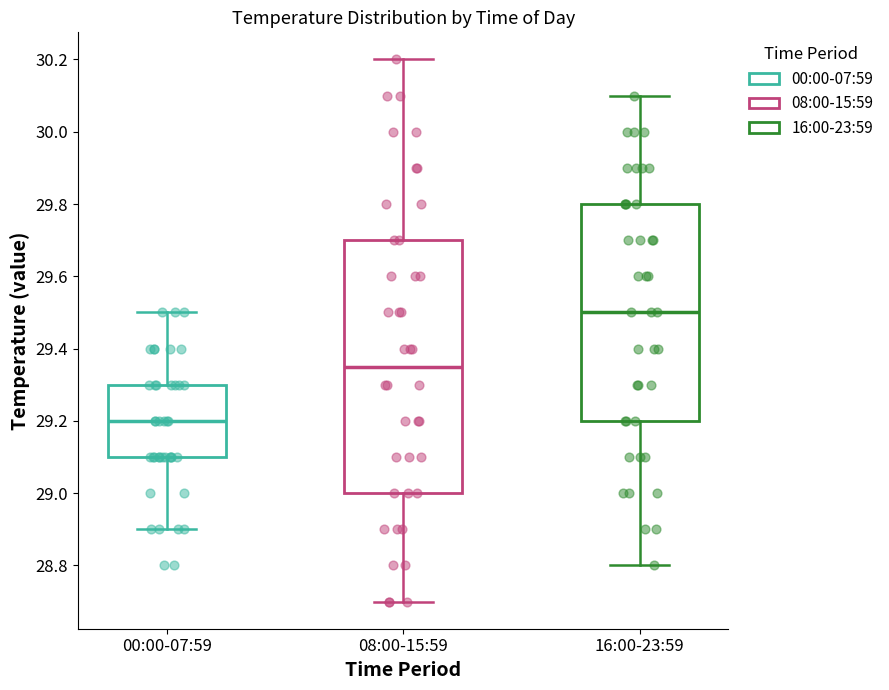

Reading left to right, read every box against the y-axis: the position of its median line, the range the box covers, and the ends of its whiskers. The values are not printed on the chart, so give them approximately, as read against the axis.

00:00-07:59: median 29.20, box 29.10 to 29.30, whiskers 28.90 to 29.50
08:00-15:59: median 29.36, box 29.00 to 29.70, whiskers 28.70 to 30.20
16:00-23:59: median 29.50, box 29.20 to 29.80, whiskers 28.80 to 30.10